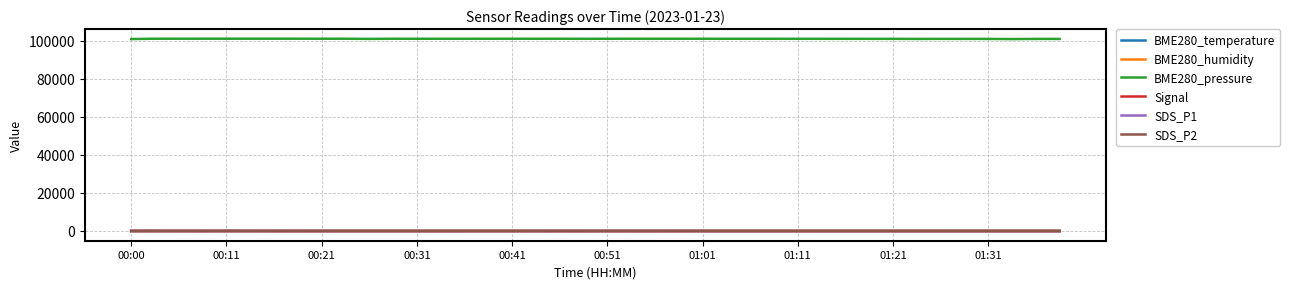

What is the difference between the maximum and second lowest values in the SDS_P1 series?

75.1